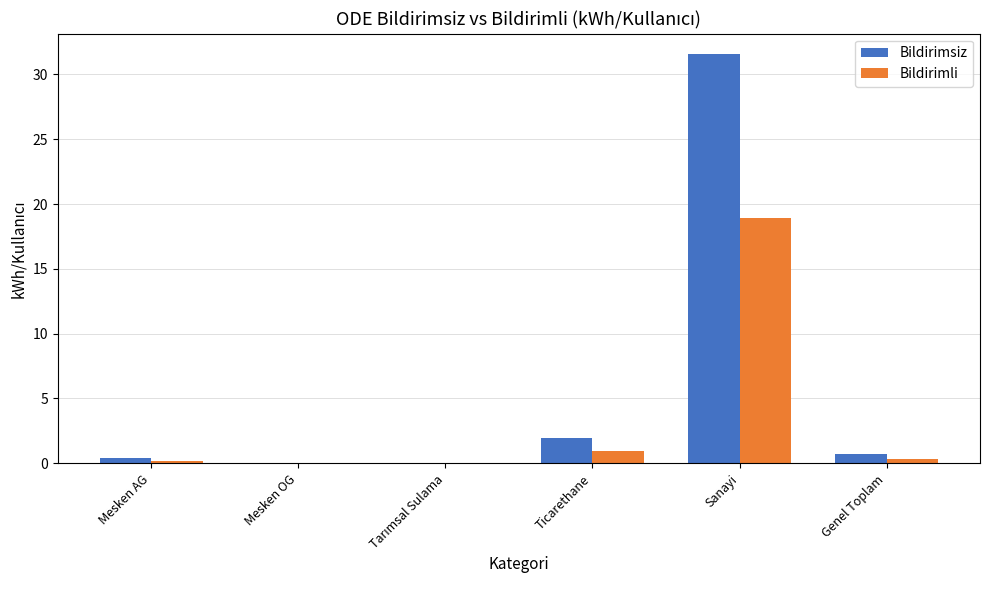

Is it true that Bildirimli equals 32.0 at Sanayi?

False